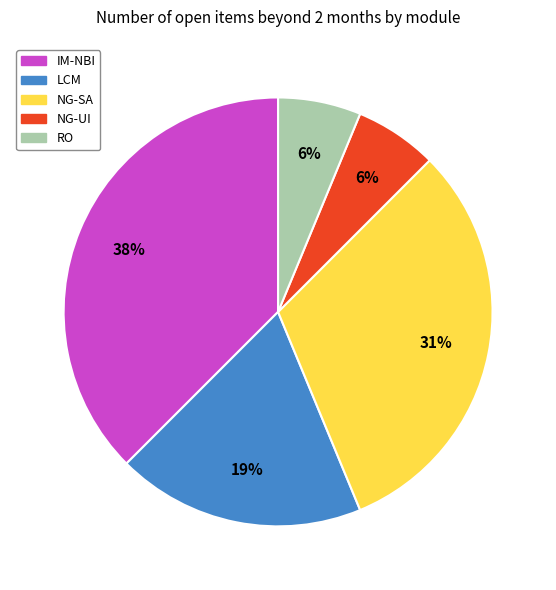

What is the largest slice in the pie chart?

IM-NBI